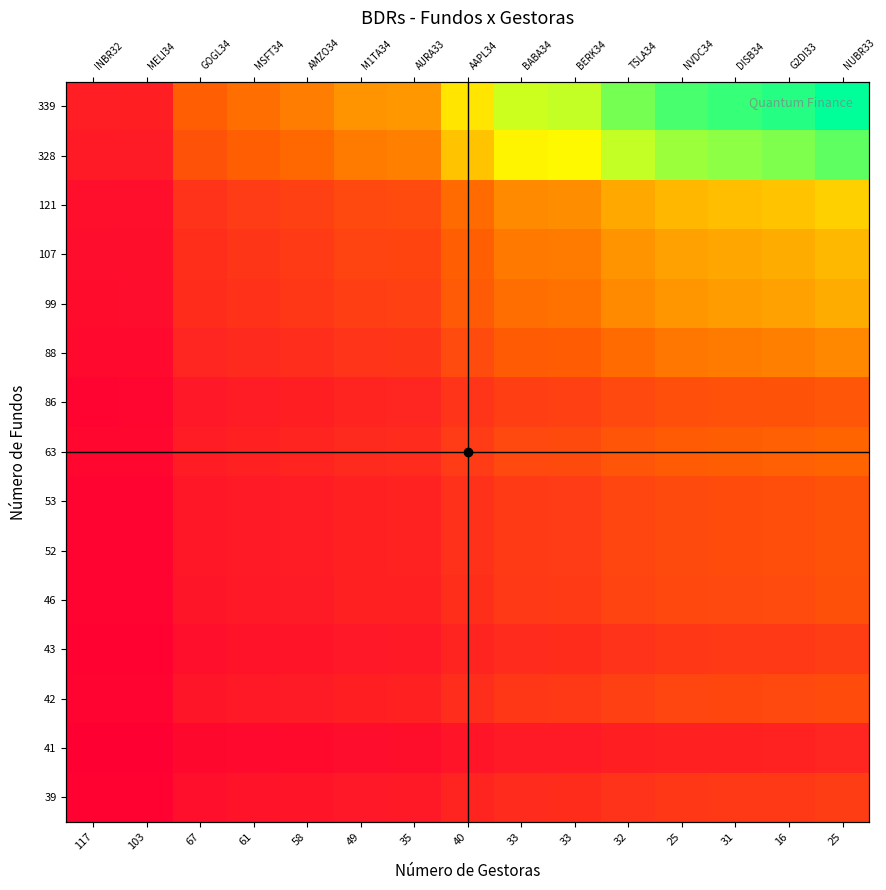

Which category has the lowest value across all series?

117